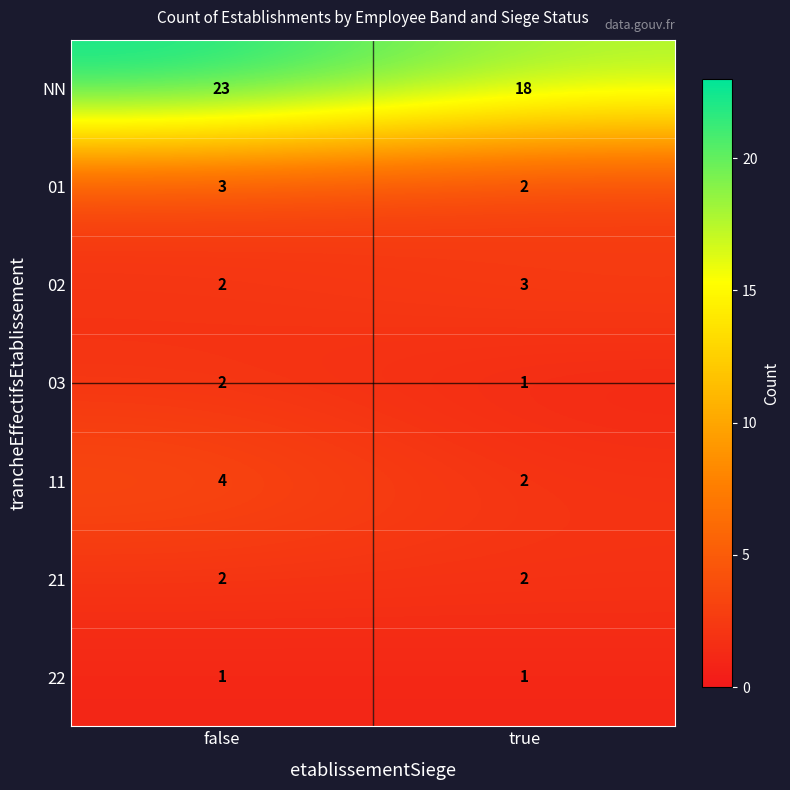

What is the sum of all NN values?

41